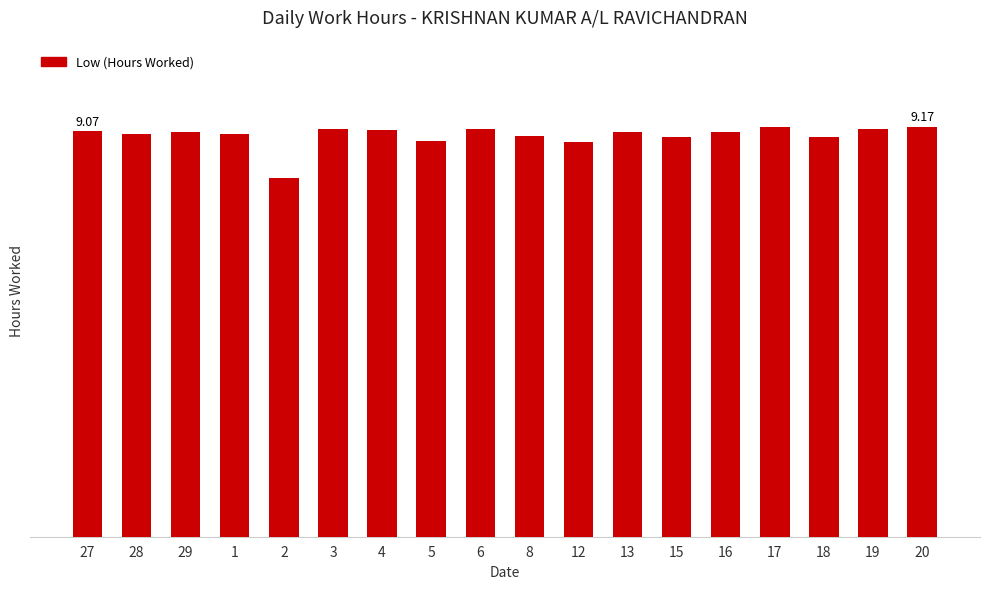

What position from the left is 1?

4